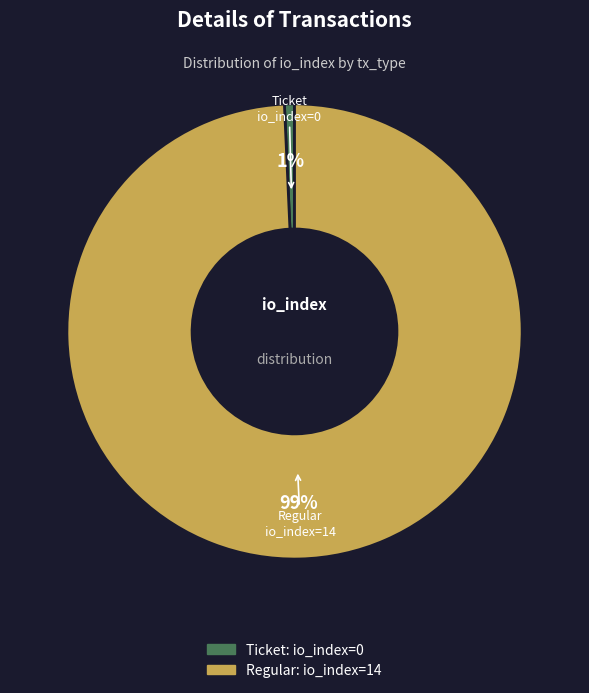

How many slices are in this pie chart?

2